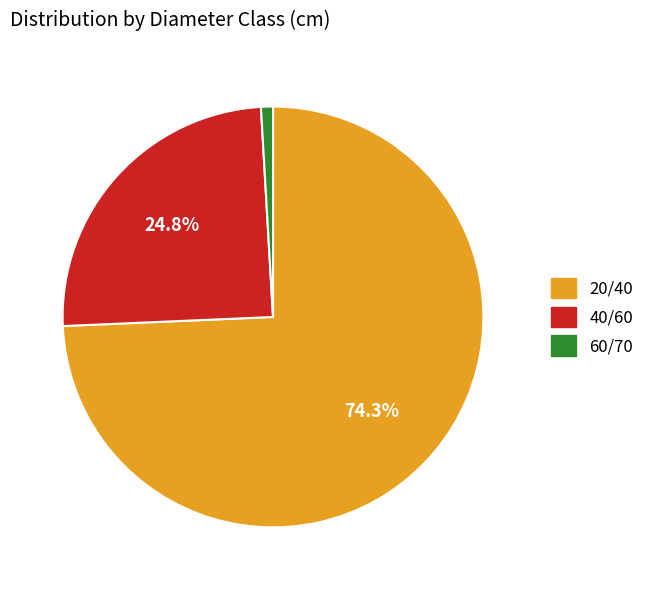

Combined, what portion of the pie is 40/60 and 20/40?

99.1%